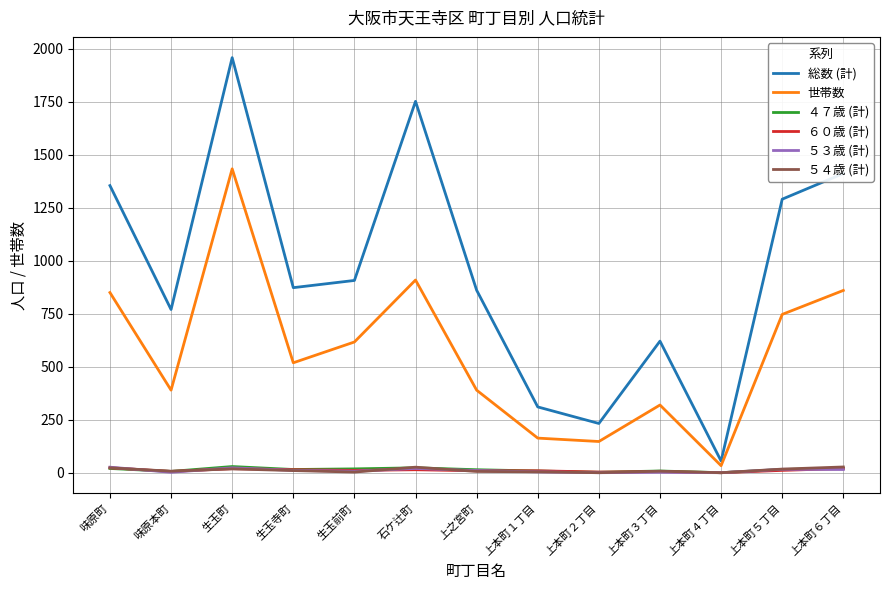

Is the value of 総数 (計) at 生玉寺町 greater than the value of ５４歳 (計) at 上本町４丁目?

Yes